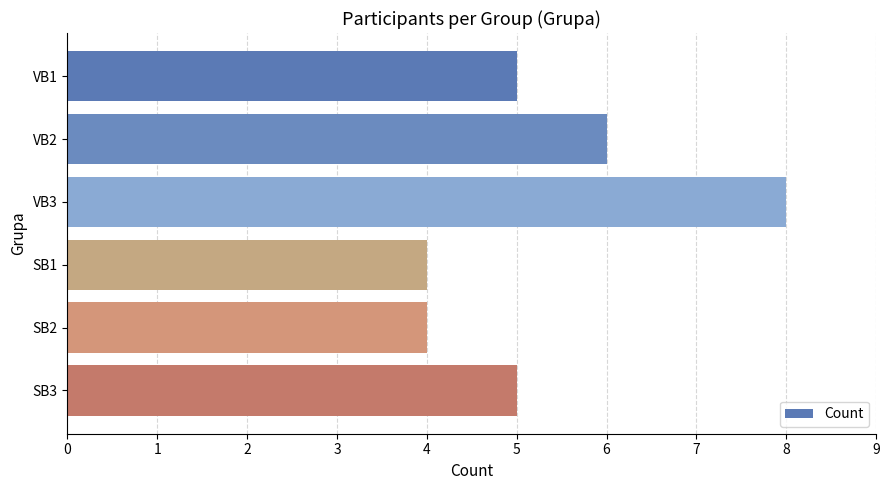

True or false: the data shows 6 at VB2.

True